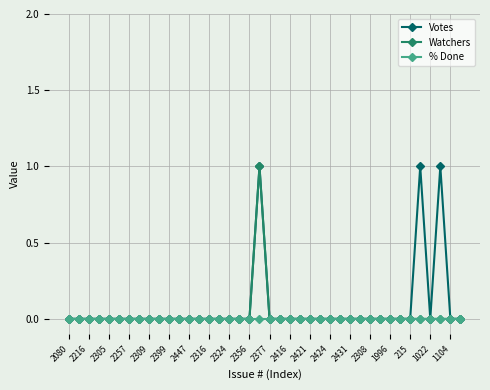

How many series are shown in this chart?

3